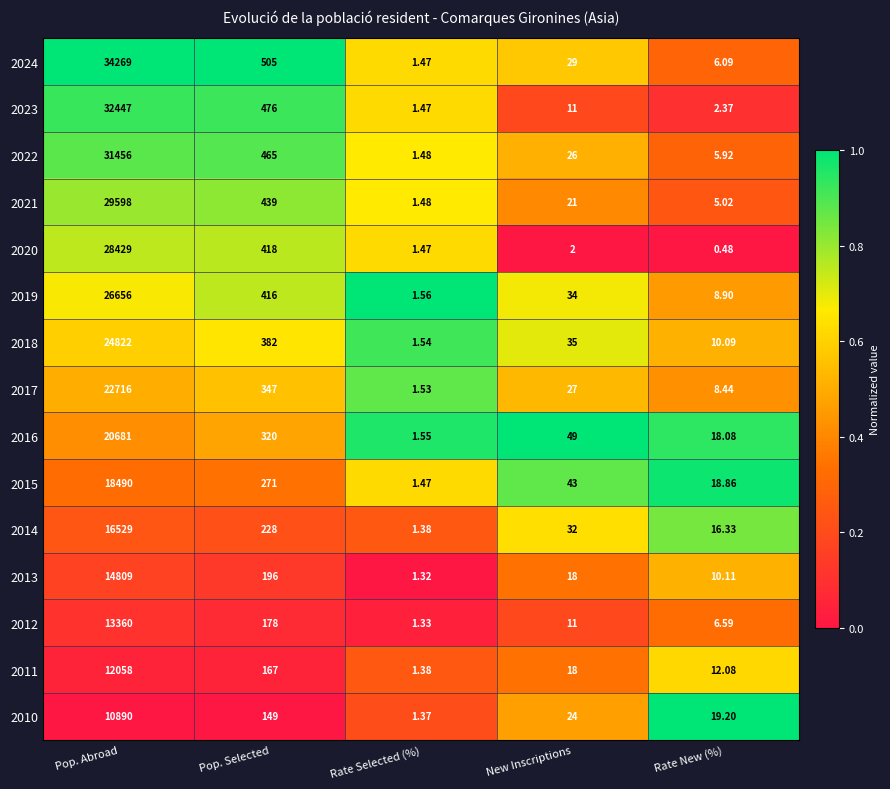

At which category does the chart reach its peak across all series?

Pop. Abroad